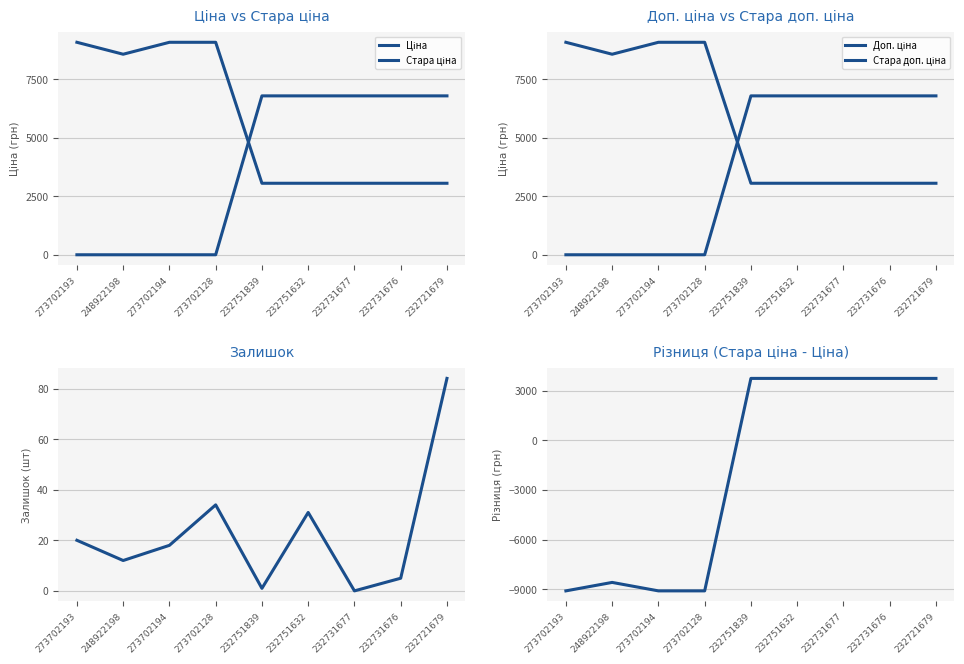

Which category has the lowest value across all series?

273702193